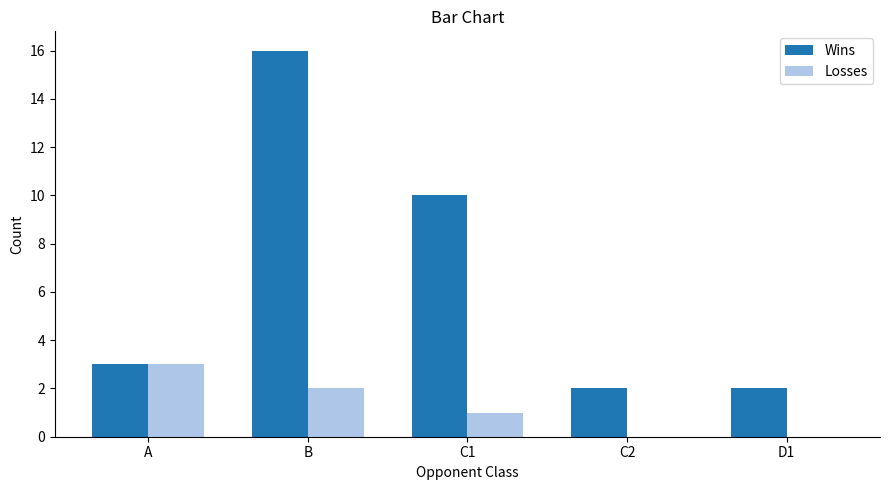

What are all the series names shown in the legend?

Wins, Losses